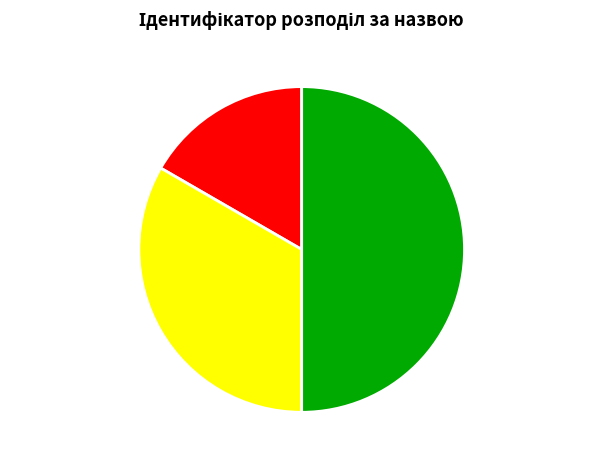

The Суміщення slice represents 33% of the pie. True or false?

True